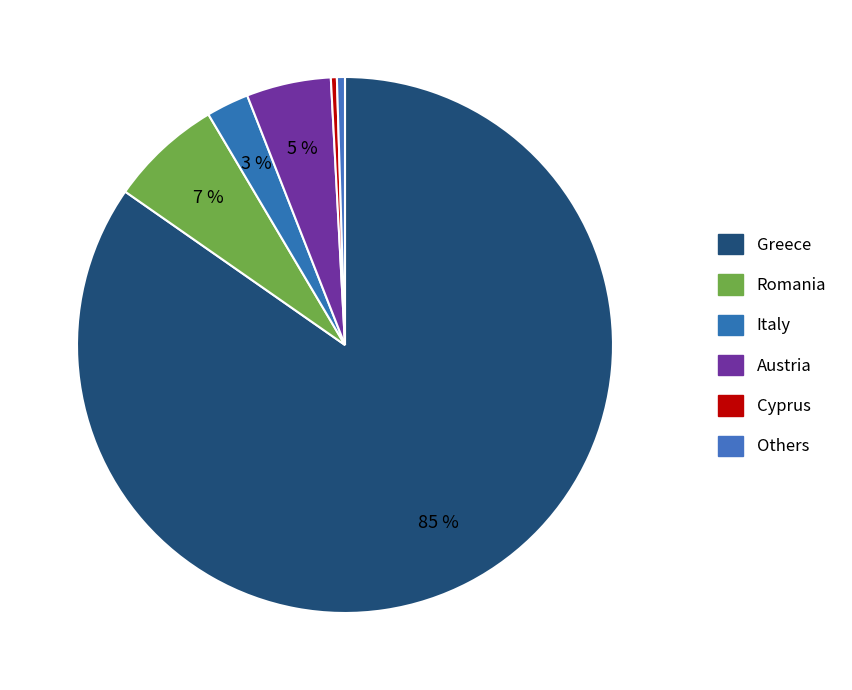

Count the number of slices in the pie.

6